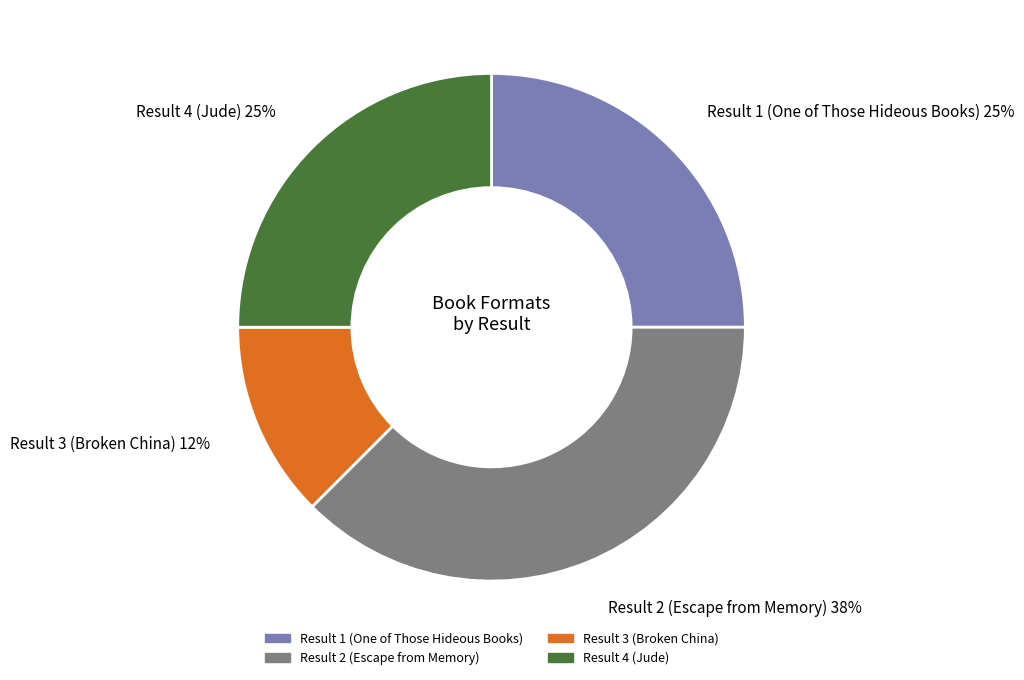

Combined, do Result 2 (Escape from Memory) and Result 4 (Jude) account for over 50%?

Yes